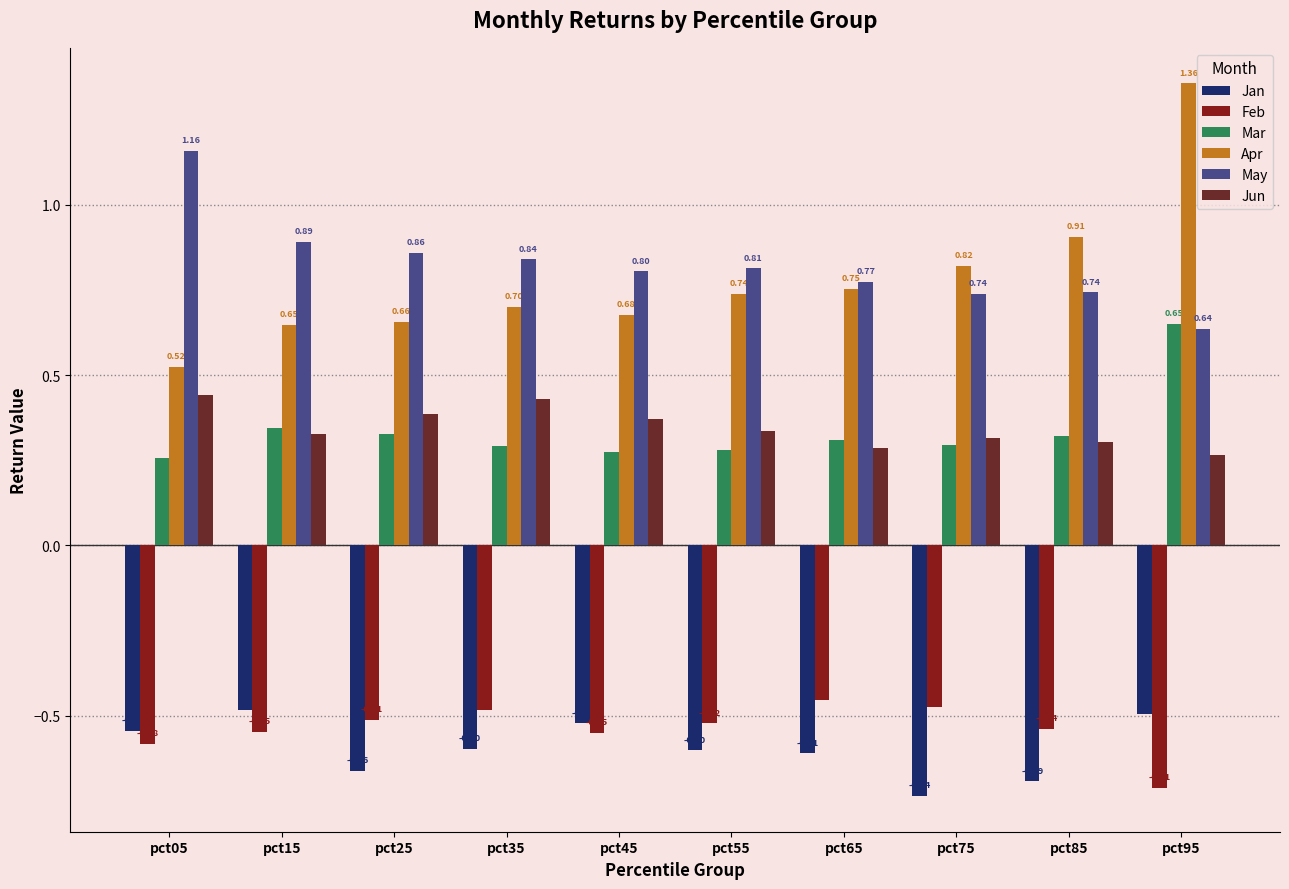

Which label corresponds to the smallest value in the chart?

pct75